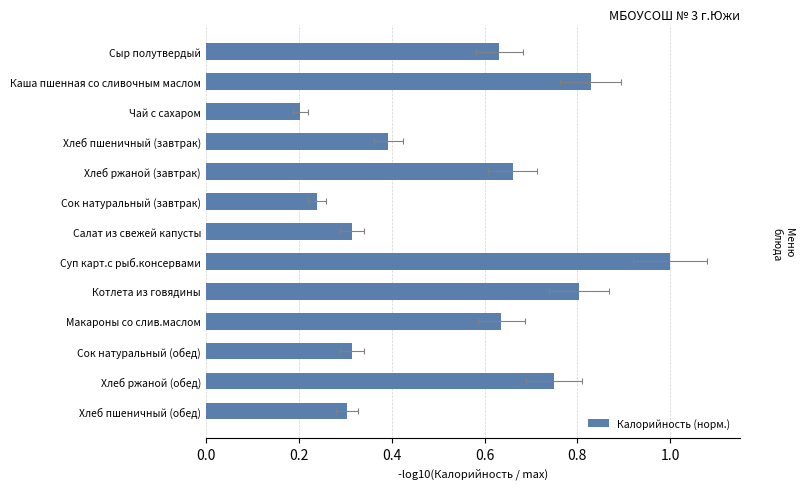

At which category does the chart reach its peak across all series?

Суп карт.с рыб.консервами